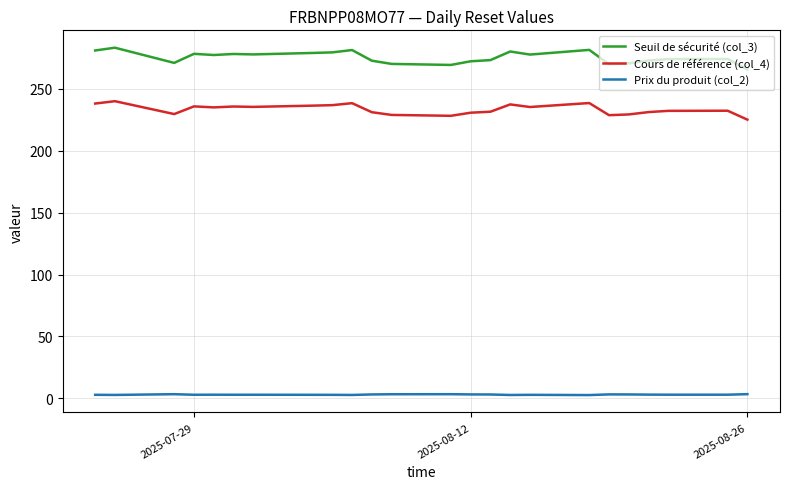

How many lines are shown in the chart?

3